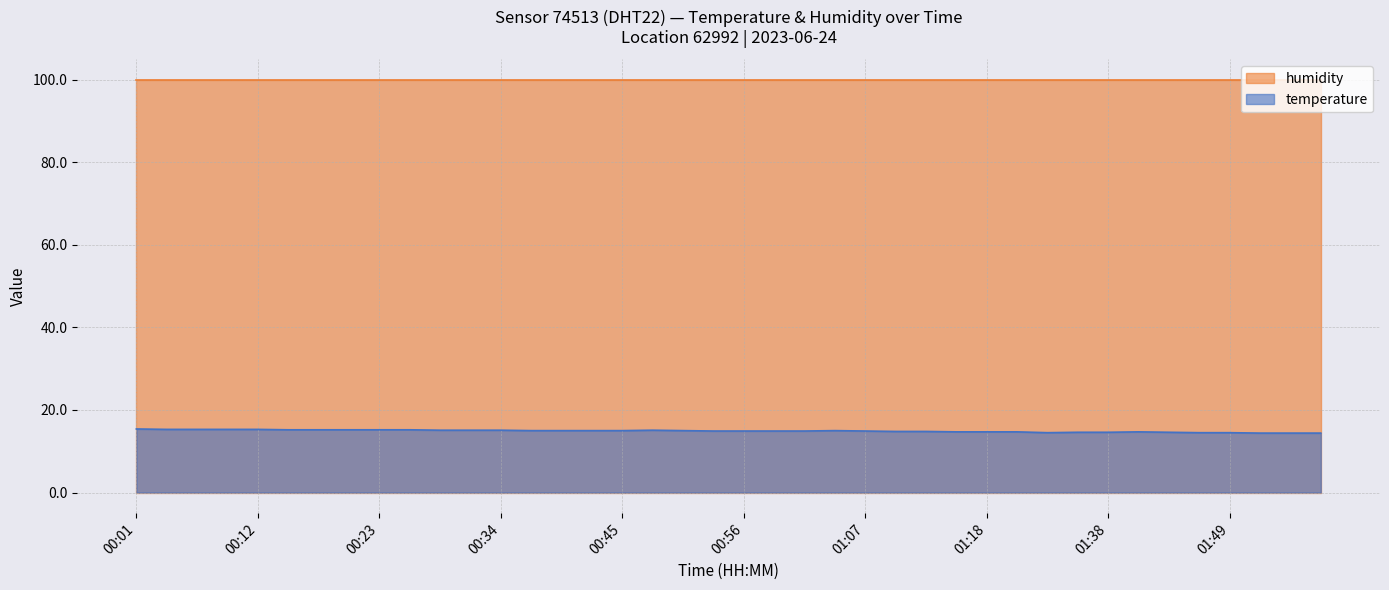

Approximately how many times larger is the value at 01:38 compared to 01:47?

1.0